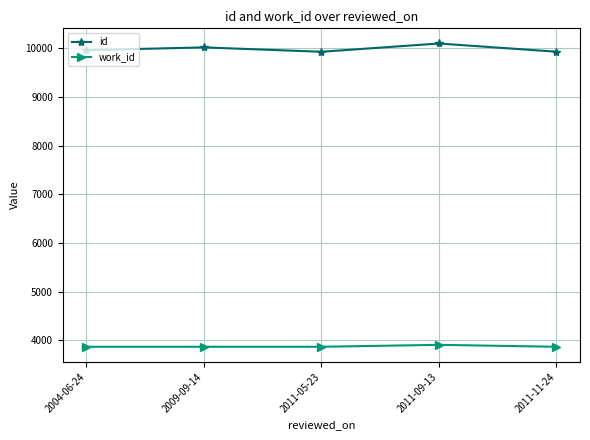

At how many categories does at least one series exceed 5798?

5